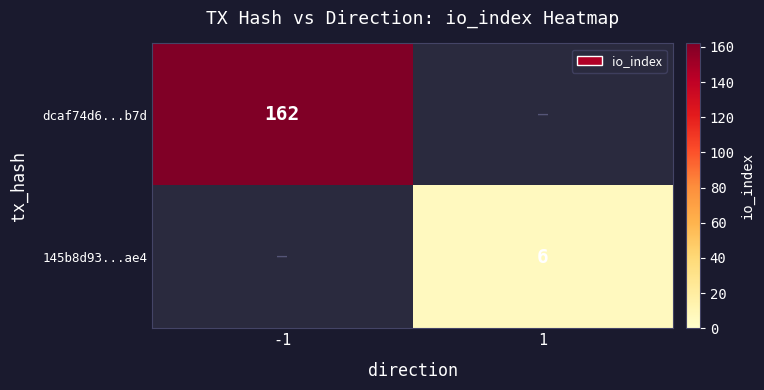

The value of dcaf74d6...b7d at -1 is 162. True or false?

True